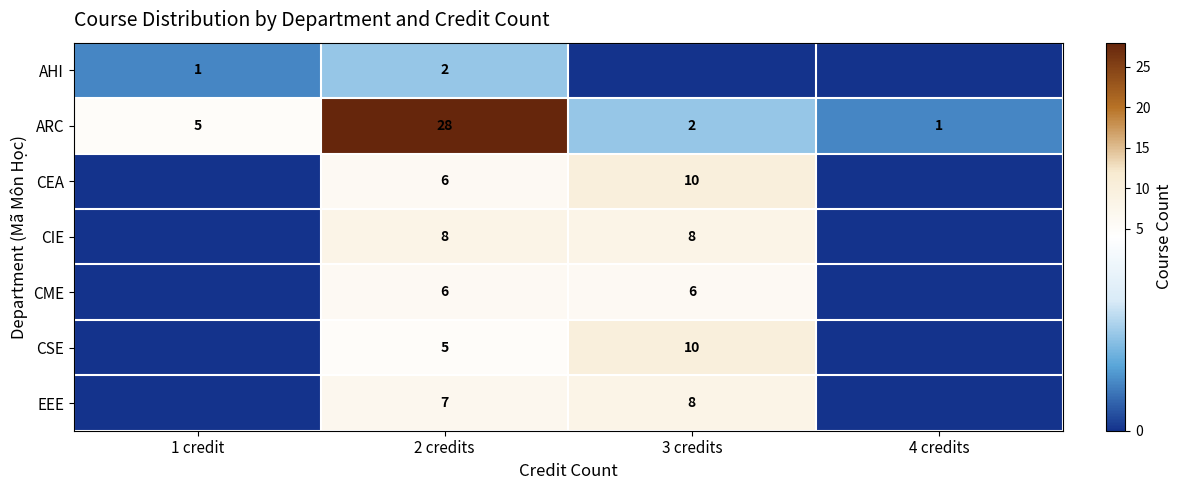

What is the spread (max minus min) of values at 2 credits?

26